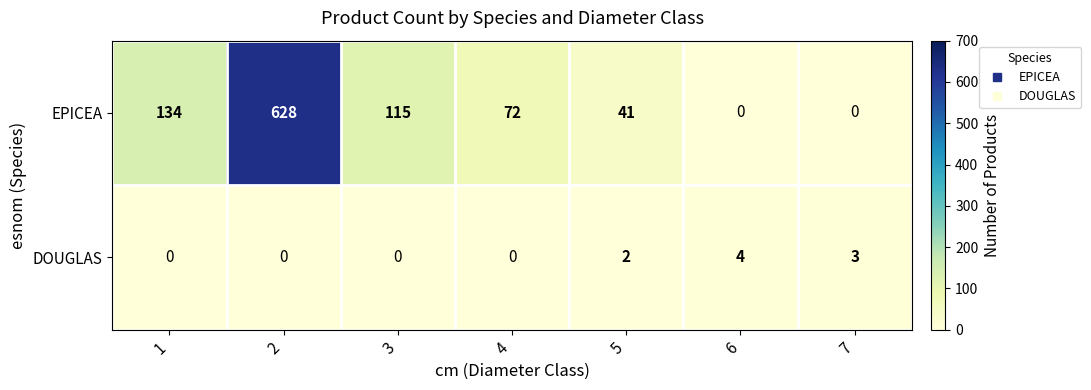

Rank the series by their maximum value, from lowest to highest.

DOUGLAS, EPICEA